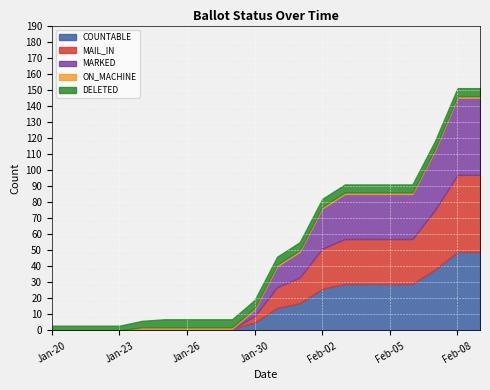

What is the sum of all ON_MACHINE values?

16